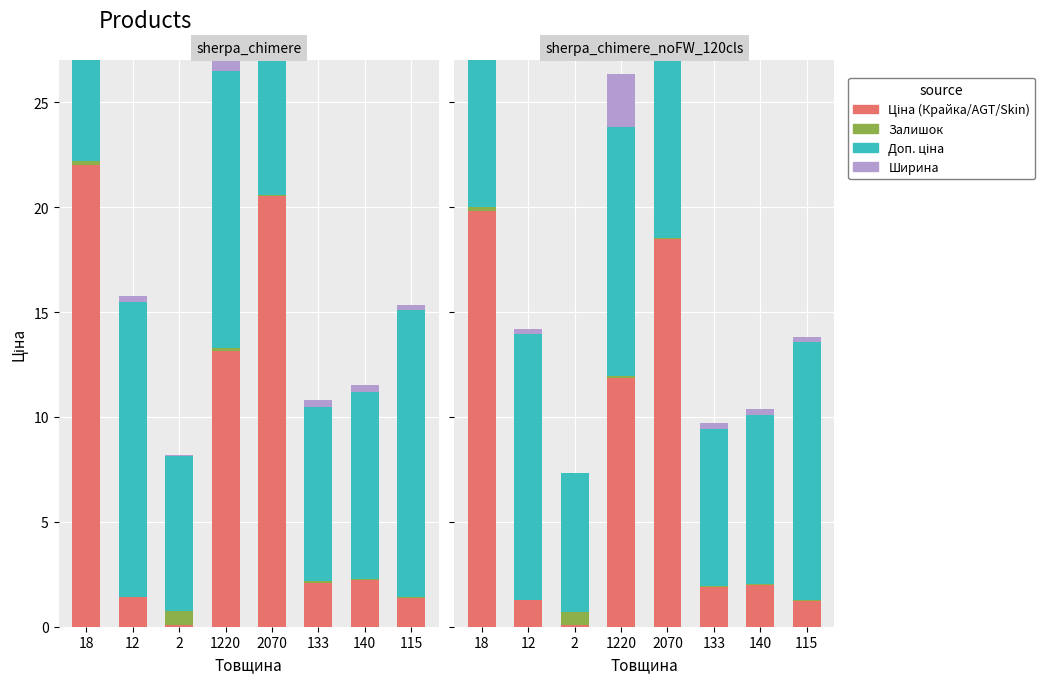

At which label is Ширина closest to 2?

18